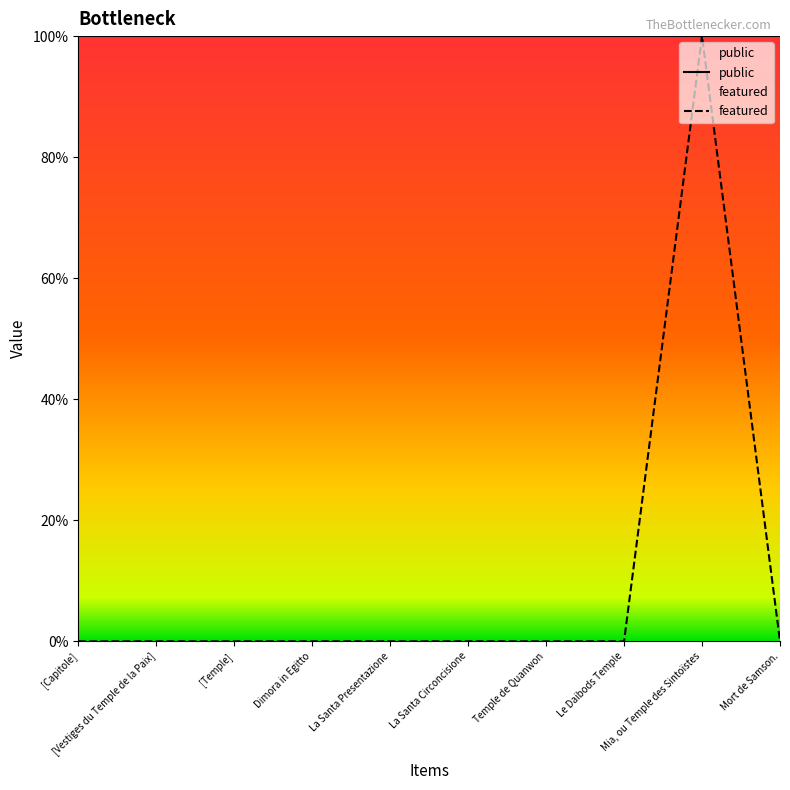

What is the difference between the maximum and second lowest values?

1